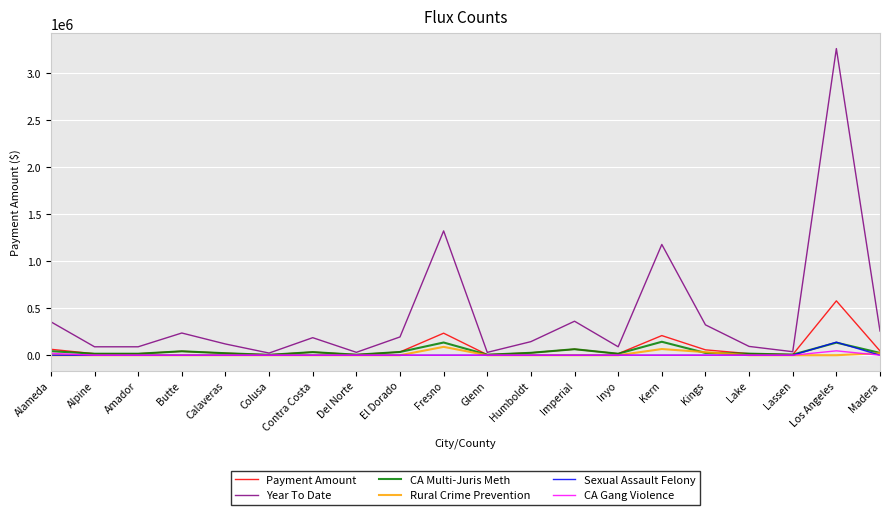

What are all the series names shown in the legend?

Payment Amount, Year To Date, CA Multi-Juris Meth, Rural Crime Prevention, Sexual Assault Felony, CA Gang Violence